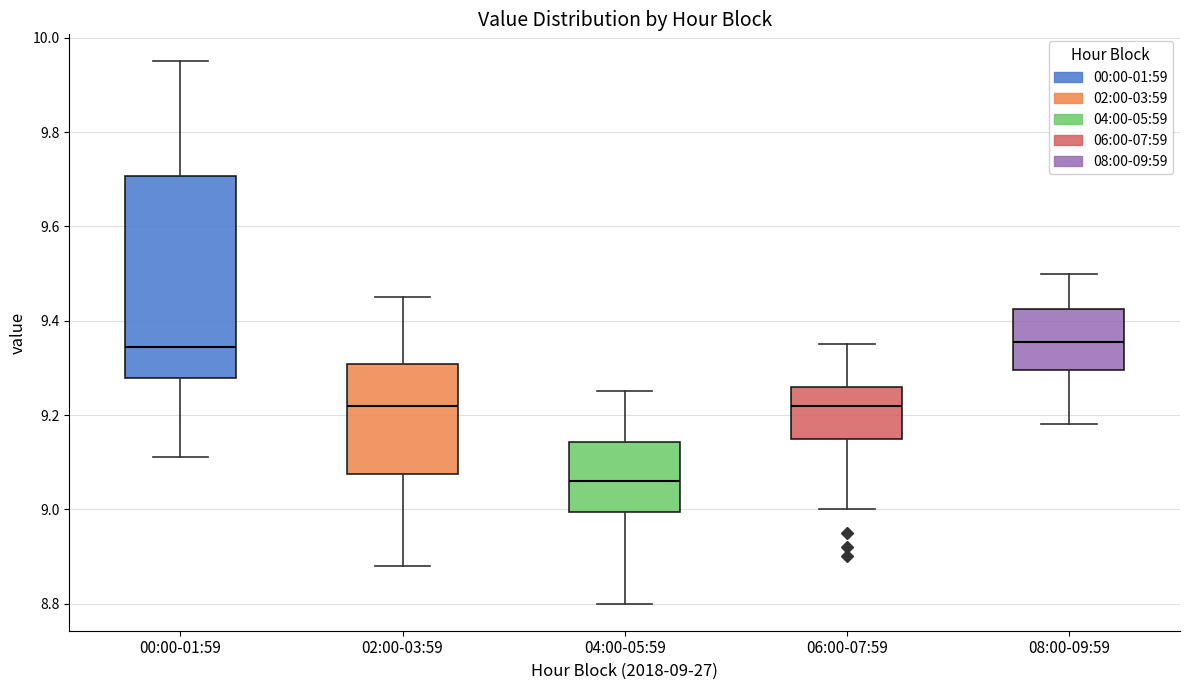

Comparing the boxes themselves (not the whiskers), which one is the tallest?

00:00-01:59